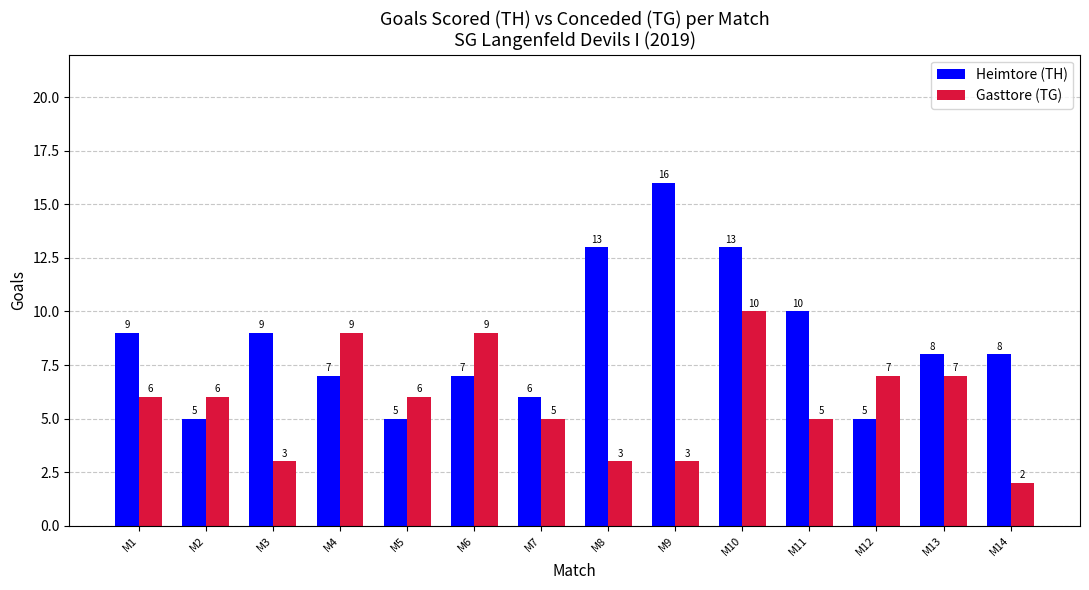

Is the value of Heimtore (TH) at M6 greater than the value of Gasttore (TG) at M10?

No